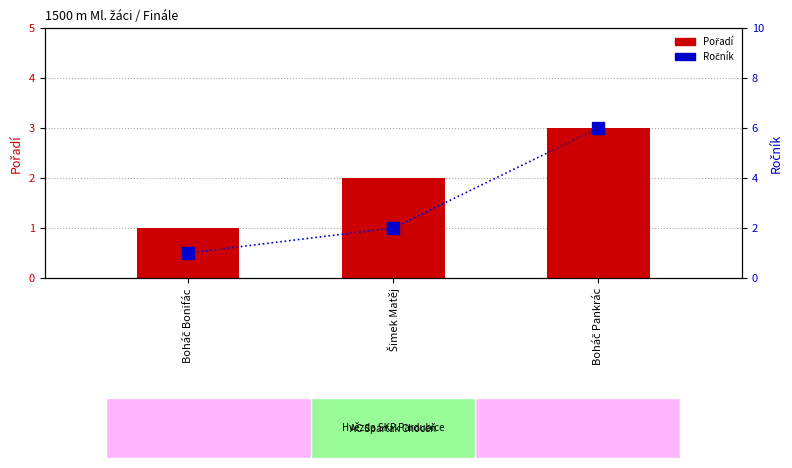

Are the bars grouped side by side (vs. stacked)?

Yes